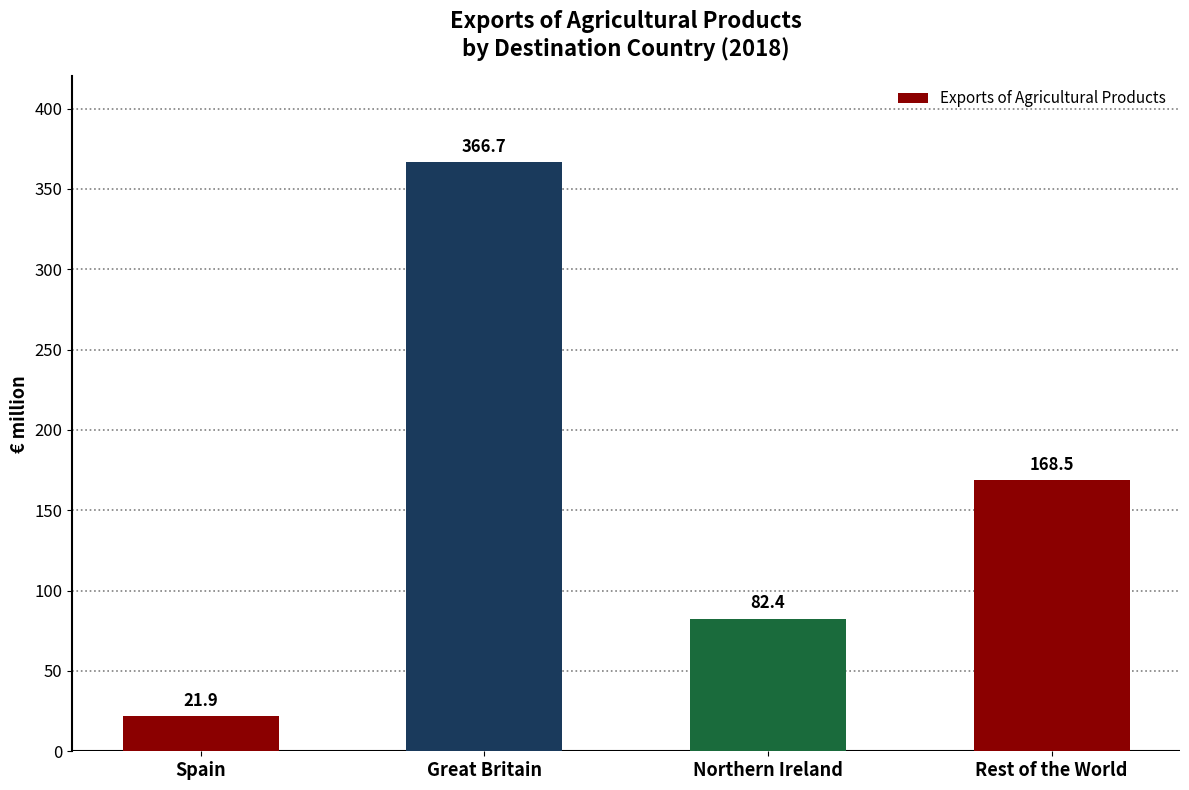

What is the sum of all values?

639.5